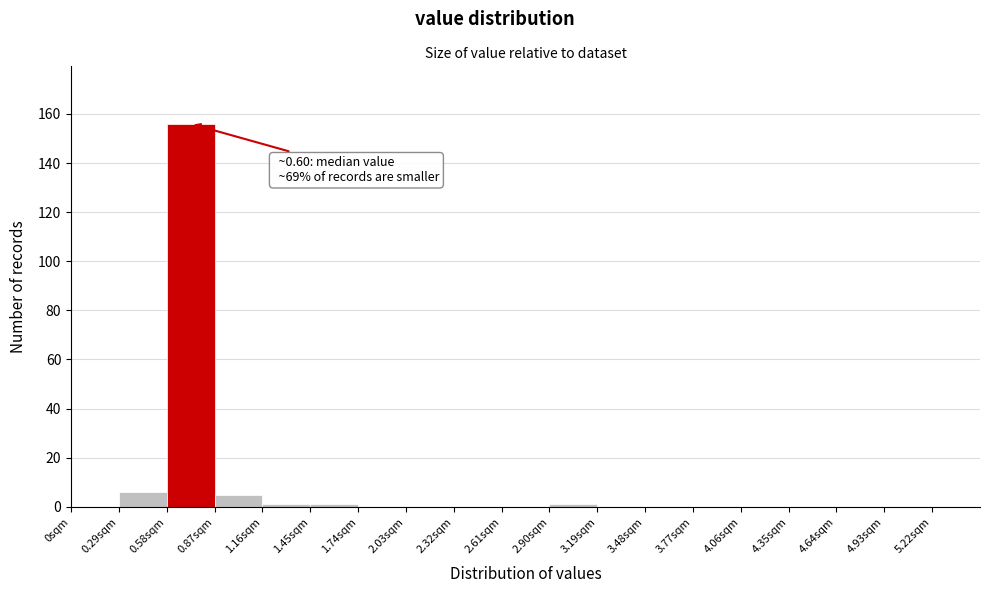

Which range on the x-axis has the tallest bar?

0.58 to 0.87